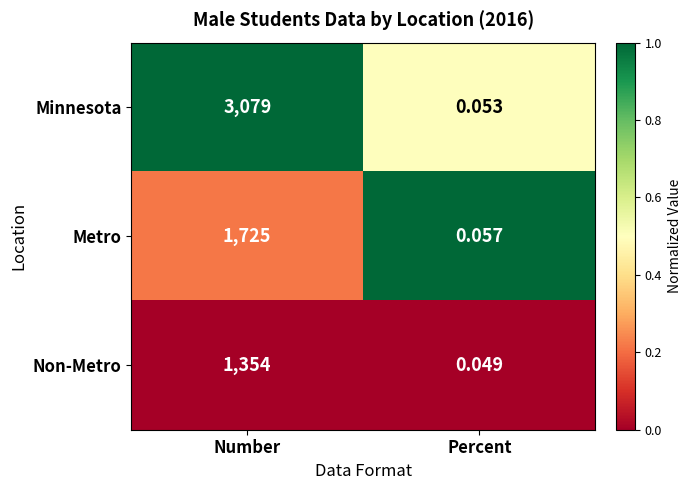

At which label does Metro reach its minimum?

Percent